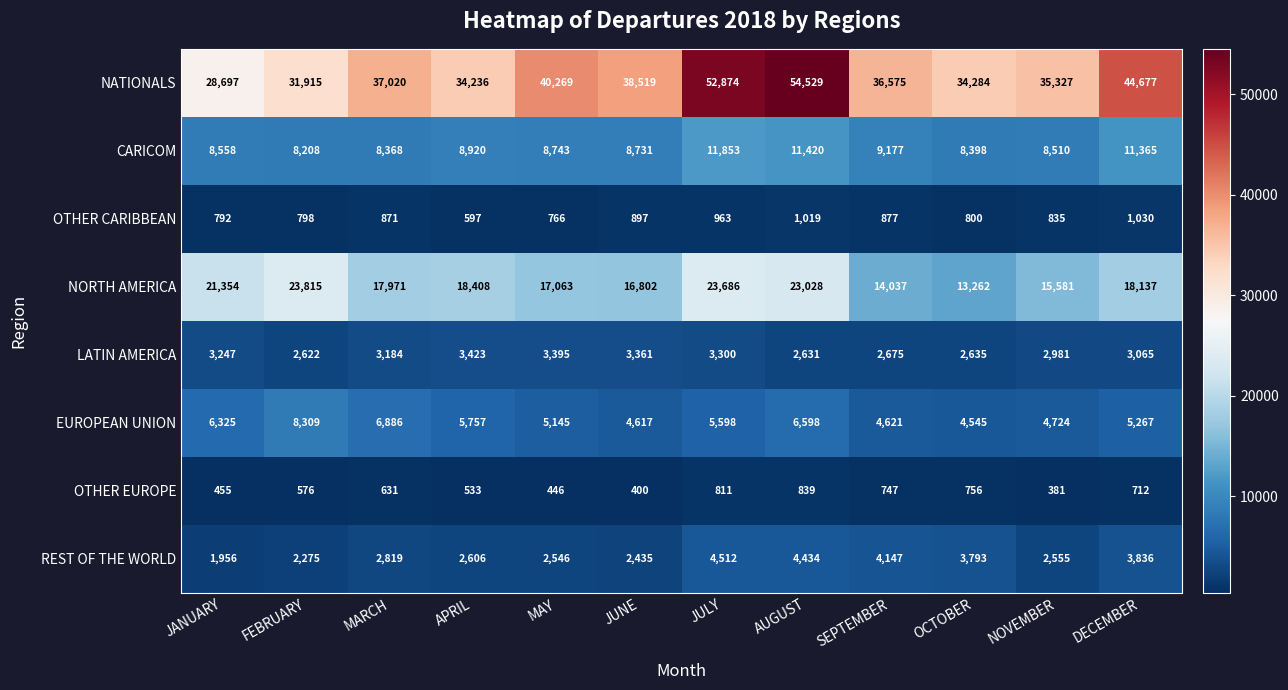

How many data points in LATIN AMERICA are less than 3184?

6